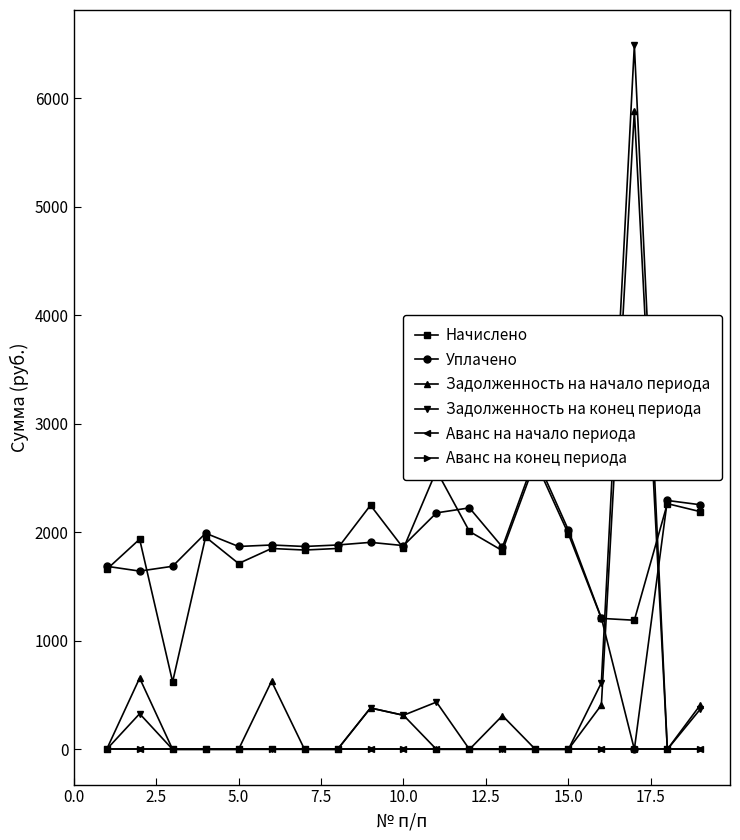

What are all the series names shown in the legend?

Начислено, Уплачено, Задолженность на начало периода, Задолженность на конец периода, Аванс на начало периода, Аванс на конец периода